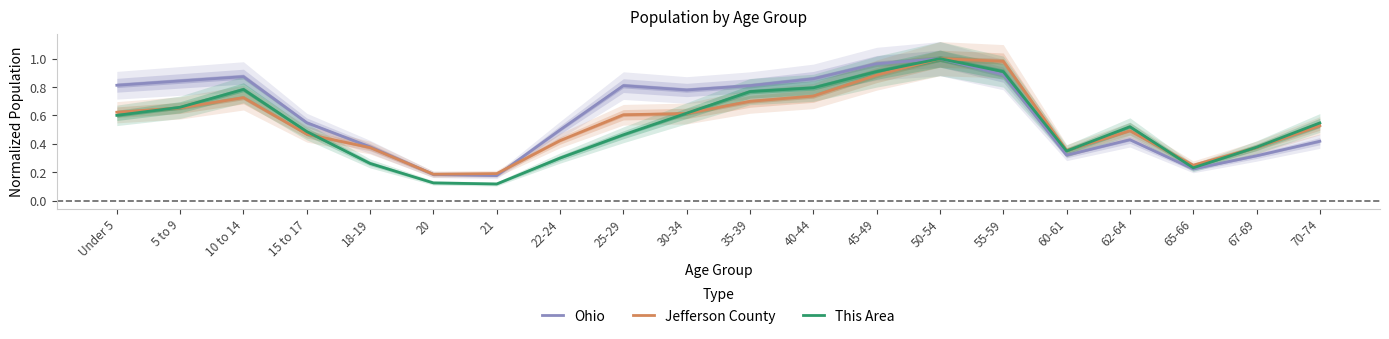

True or false: This Area and Jefferson County cross at least once.

True